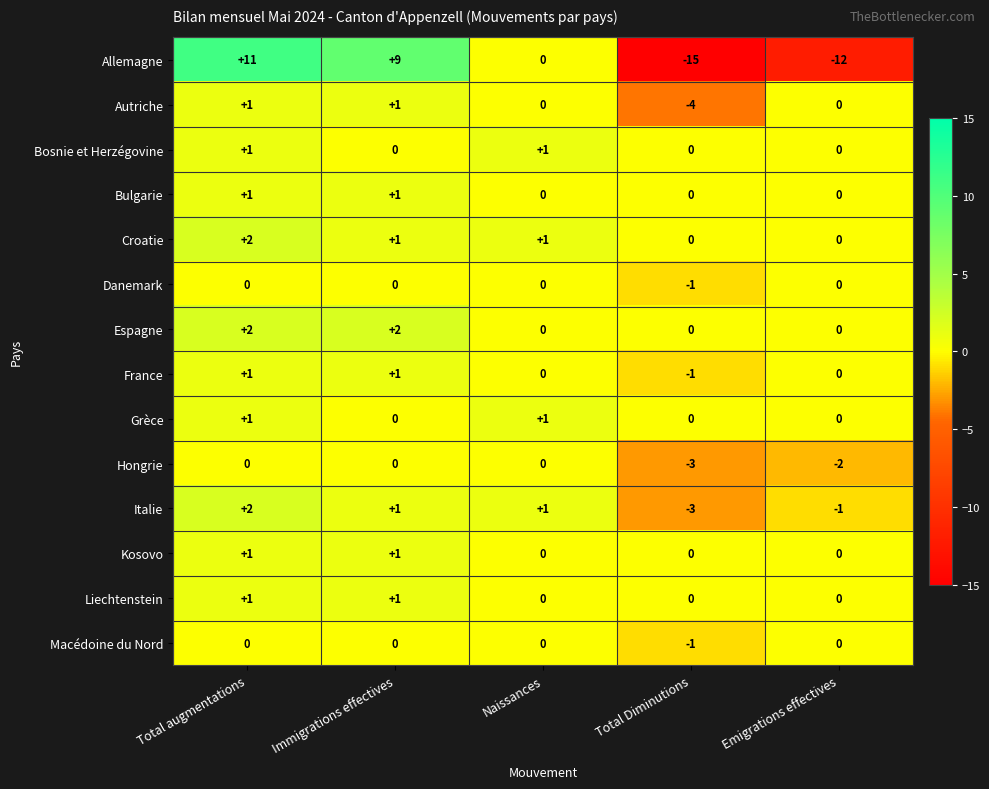

The Hongrie series shows -1 at Total Diminutions. True or false?

False